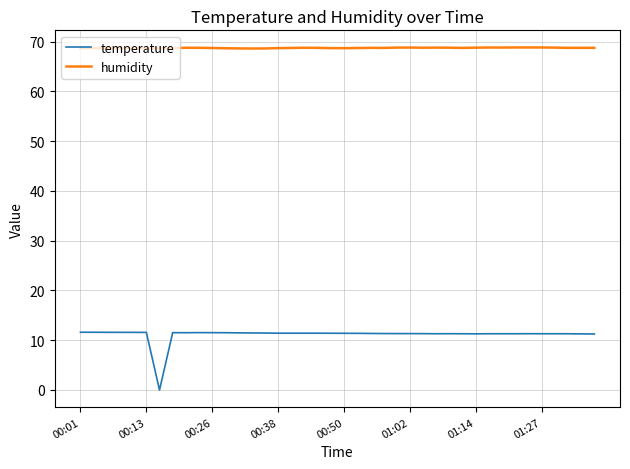

What is the maximum value for temperature?

11.6